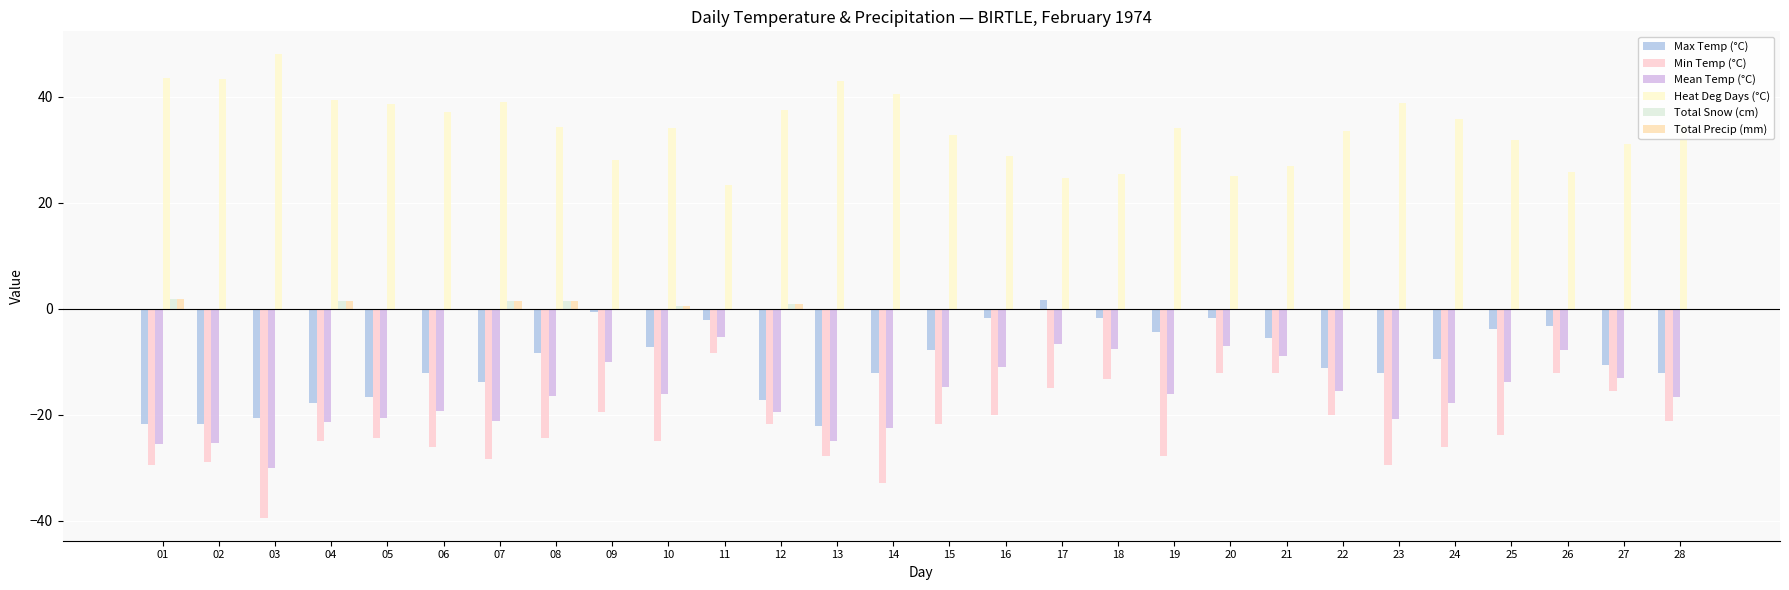

Which series has the largest total across all categories?

Heat Deg Days (°C)